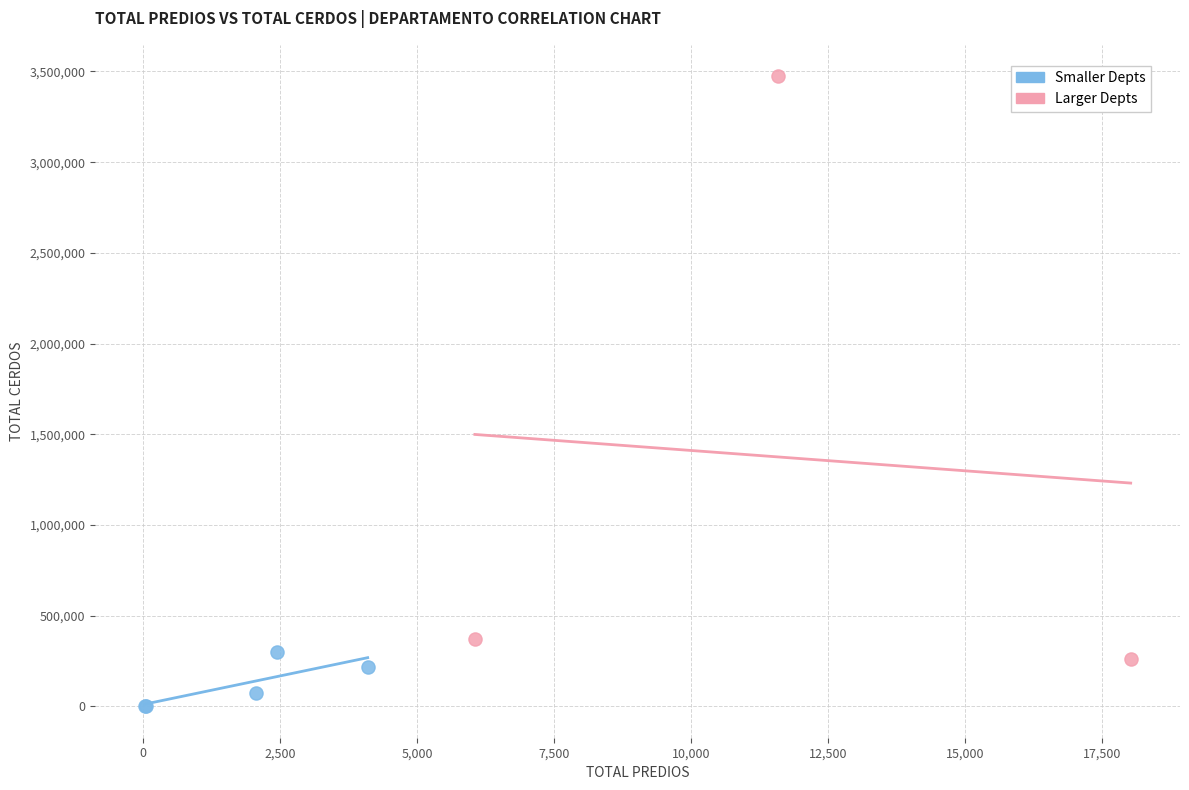

What are all the series names shown in the legend?

Smaller Depts, Larger Depts